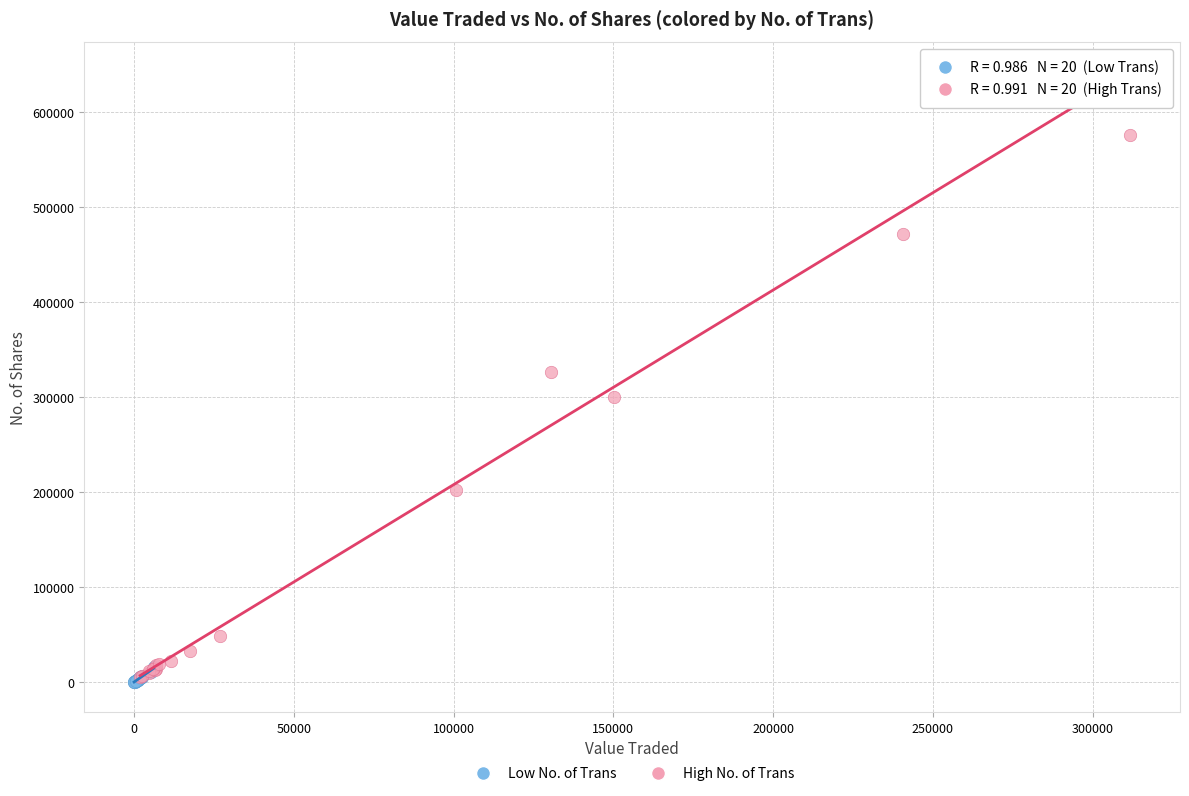

What are all the series names shown in the legend?

Low No. of Trans, High No. of Trans